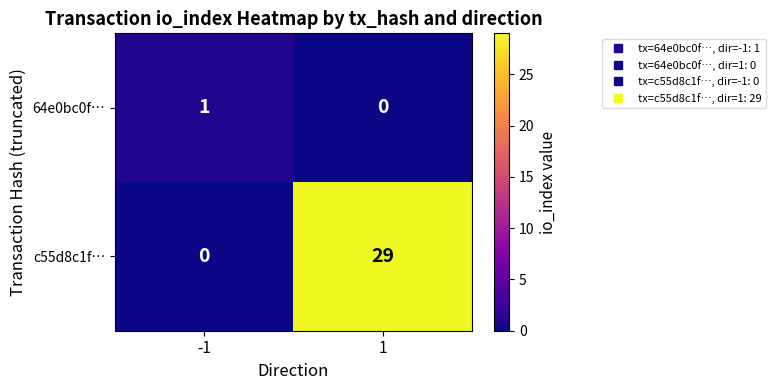

What is the difference between the maximum and minimum values in the c55d8c1f… series?

29